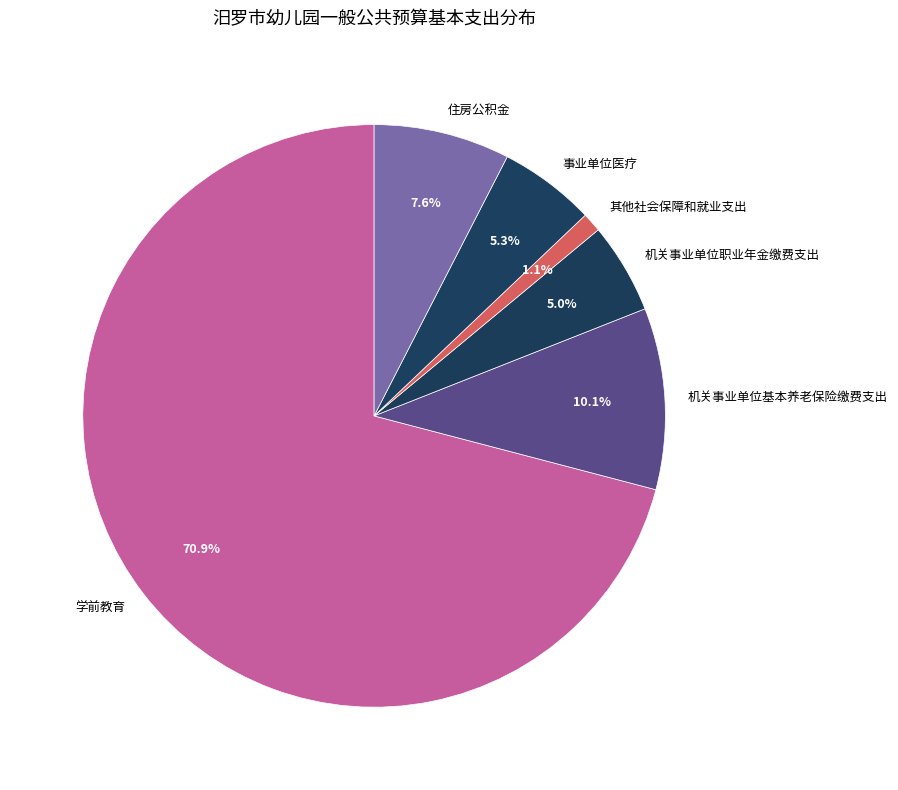

The 其他社会保障和就业支出 slice represents 11% of the pie. True or false?

False